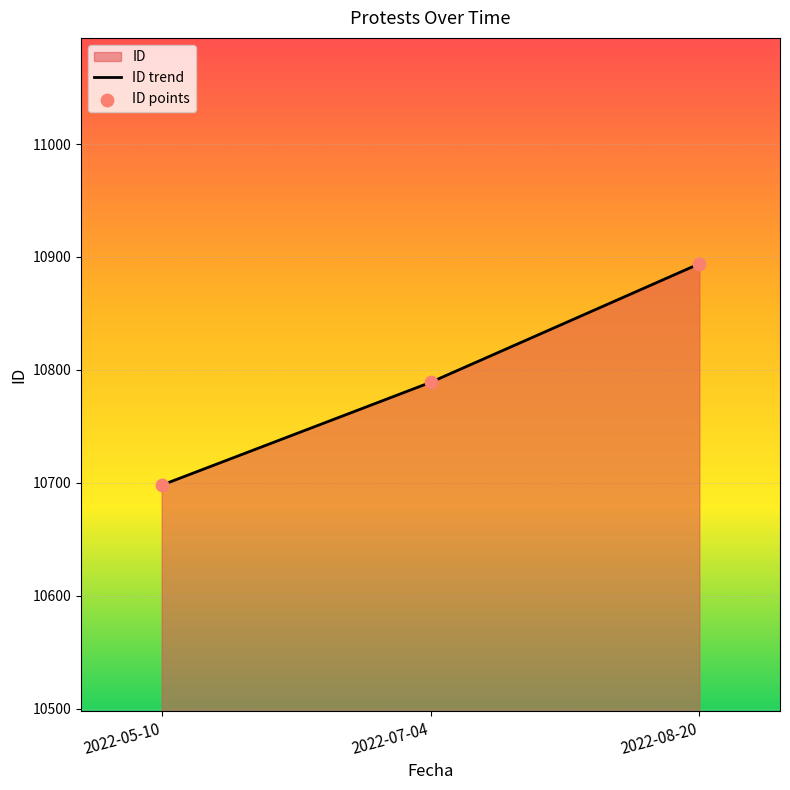

Between 2022-08-20 and 2022-07-04, which is larger?

2022-08-20